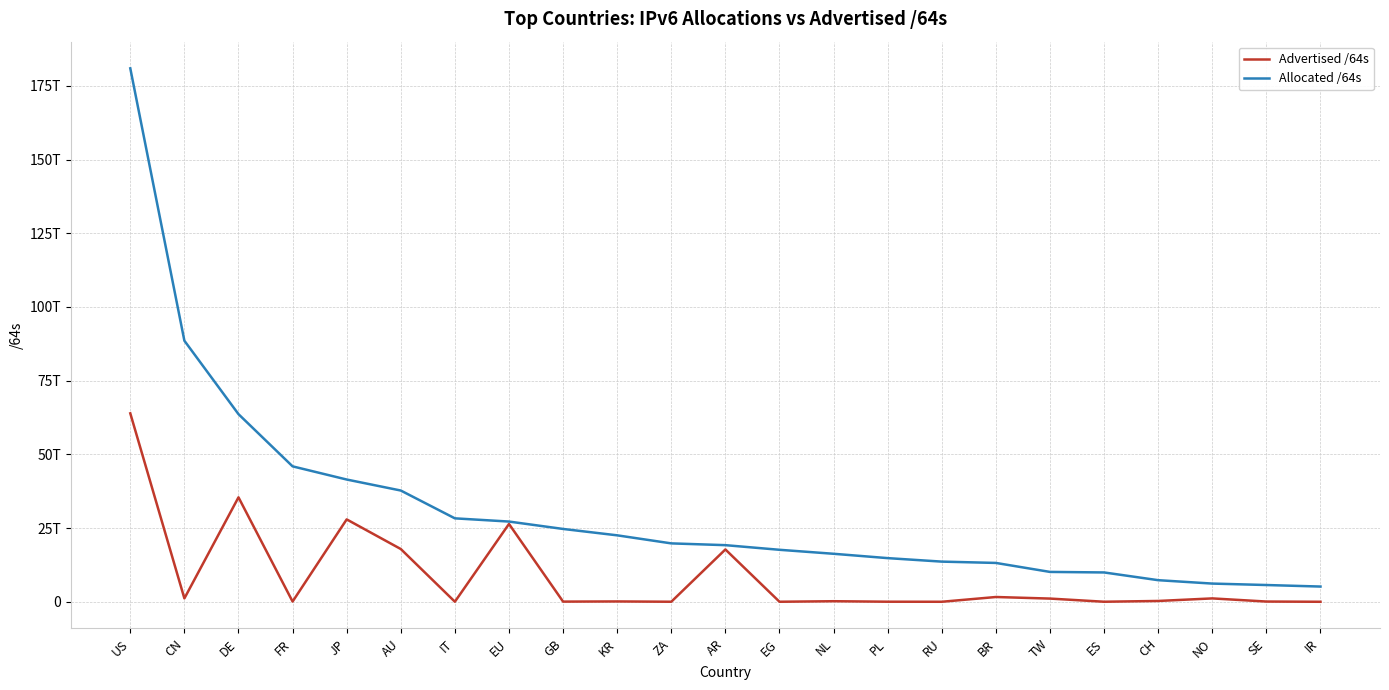

What are all the series names shown in the legend?

Advertised /64s, Allocated /64s